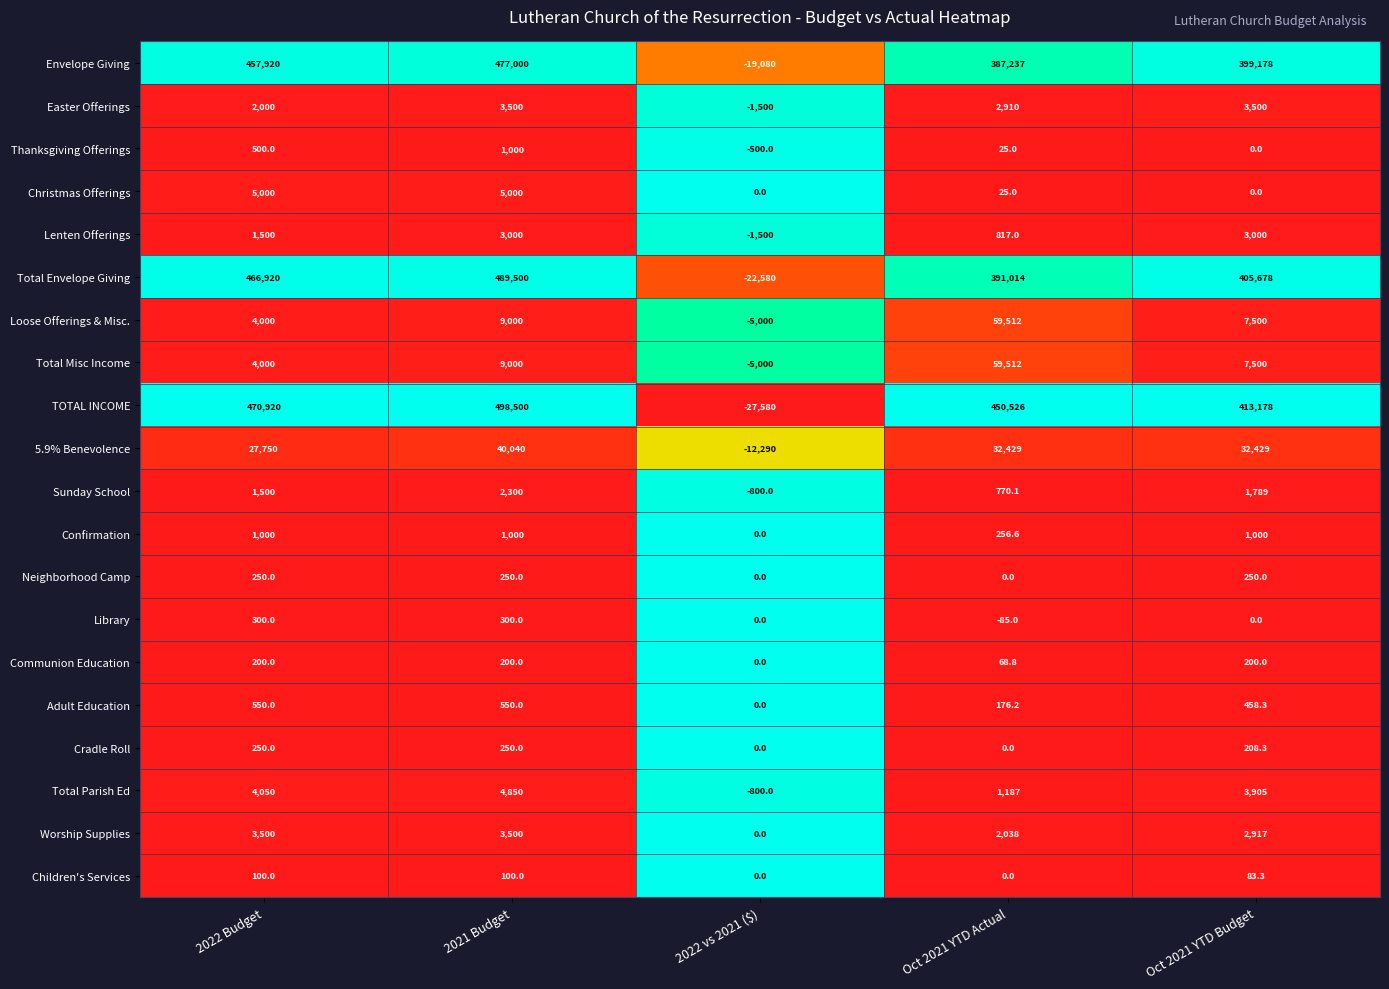

Which series has the largest total across all categories?

TOTAL INCOME